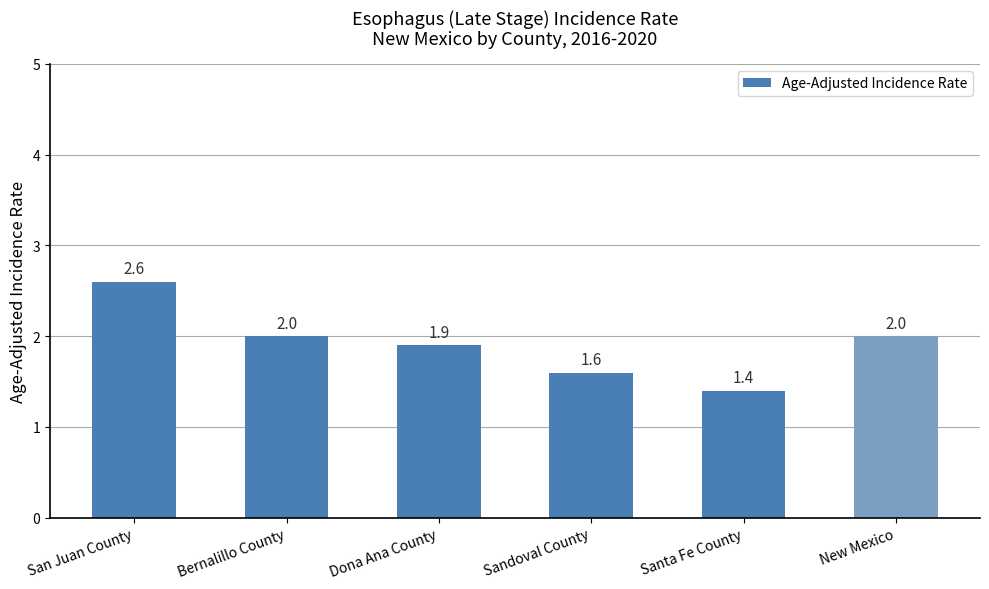

Reading left to right, extract all data points from this chart.

2.6	2.0	1.9	1.6	1.4	2.0